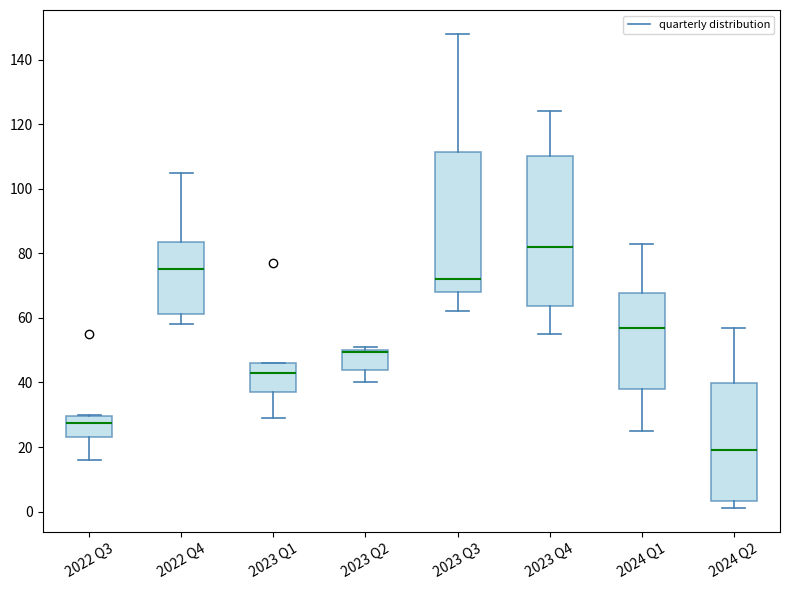

Reading left to right, transcribe this box plot: for each box, give where its median line is, the range the box spans, and where its two whiskers end, as read against the y-axis. The values are not printed on the chart, so give them approximately, as read against the axis.

2022 Q3: median 28, box 24 to 30, whiskers 16 to 30
2022 Q4: median 76, box 62 to 84, whiskers 58 to 106
2023 Q1: median 44, box 38 to 46, whiskers 30 to 46
2023 Q2: median 50 (drawn on the box's upper edge), box 44 to 50, whiskers 40 to 52
2023 Q3: median 72, box 68 to 112, whiskers 62 to 148
2023 Q4: median 82, box 64 to 110, whiskers 56 to 124
2024 Q1: median 58, box 38 to 68, whiskers 26 to 84
2024 Q2: median 20, box 4 to 40, whiskers 2 to 58